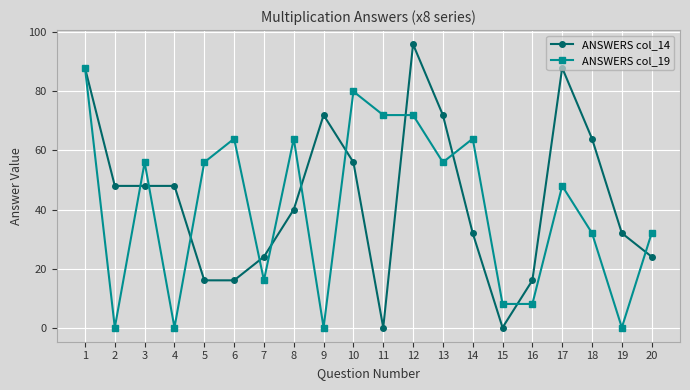

Which series has the largest total across all categories?

ANSWERS col_14